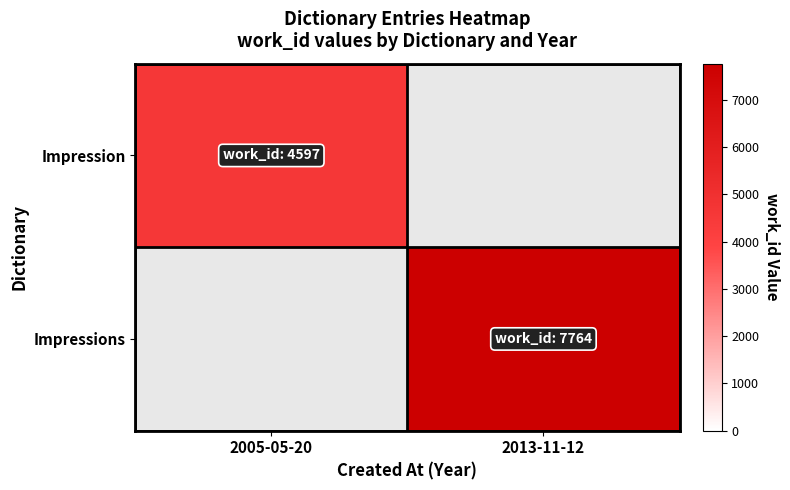

Reading right to left, extract all data points from this chart.

Impression: 2013-11-12=0	2005-05-20=4597
Impressions: 2013-11-12=7764	2005-05-20=0